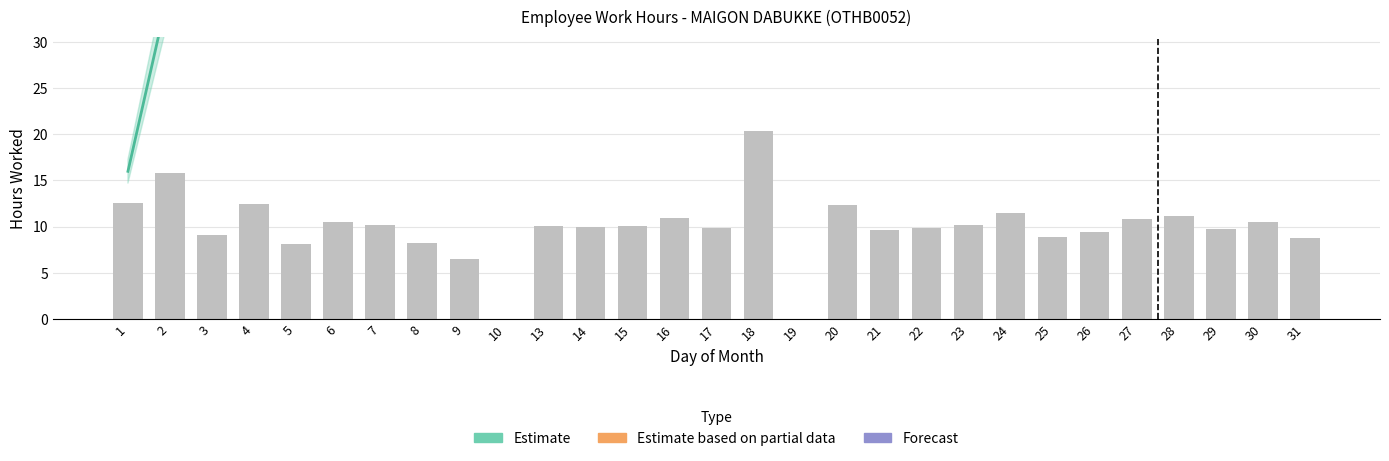

Is it true that the value at 6 is 10.5?

True